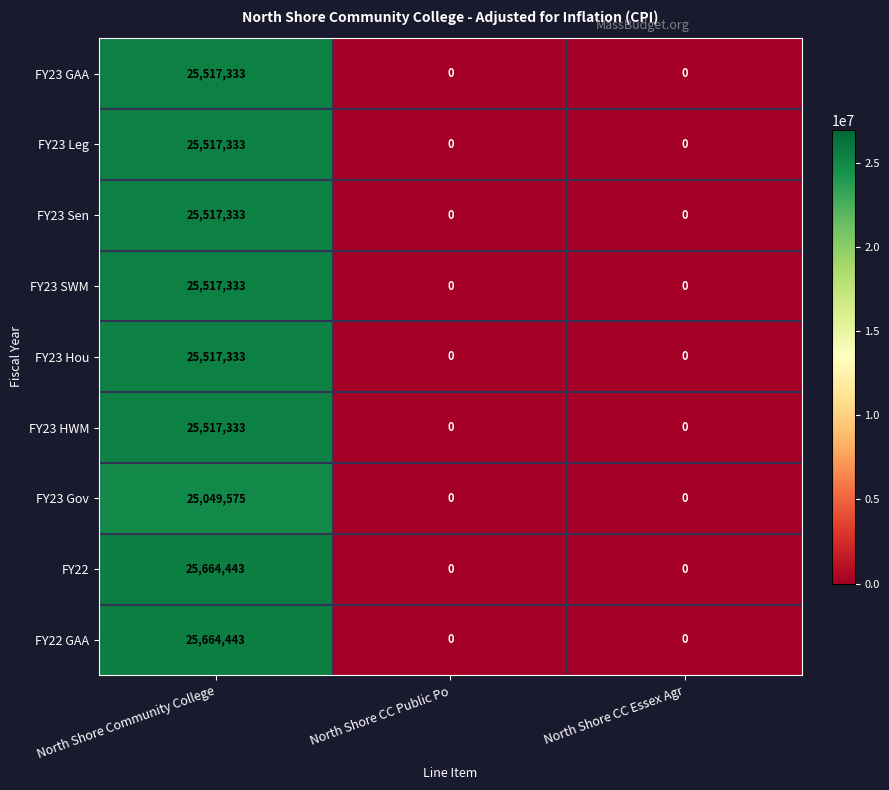

Count the FY23 SWM values in the range 0 to 25517333.

3